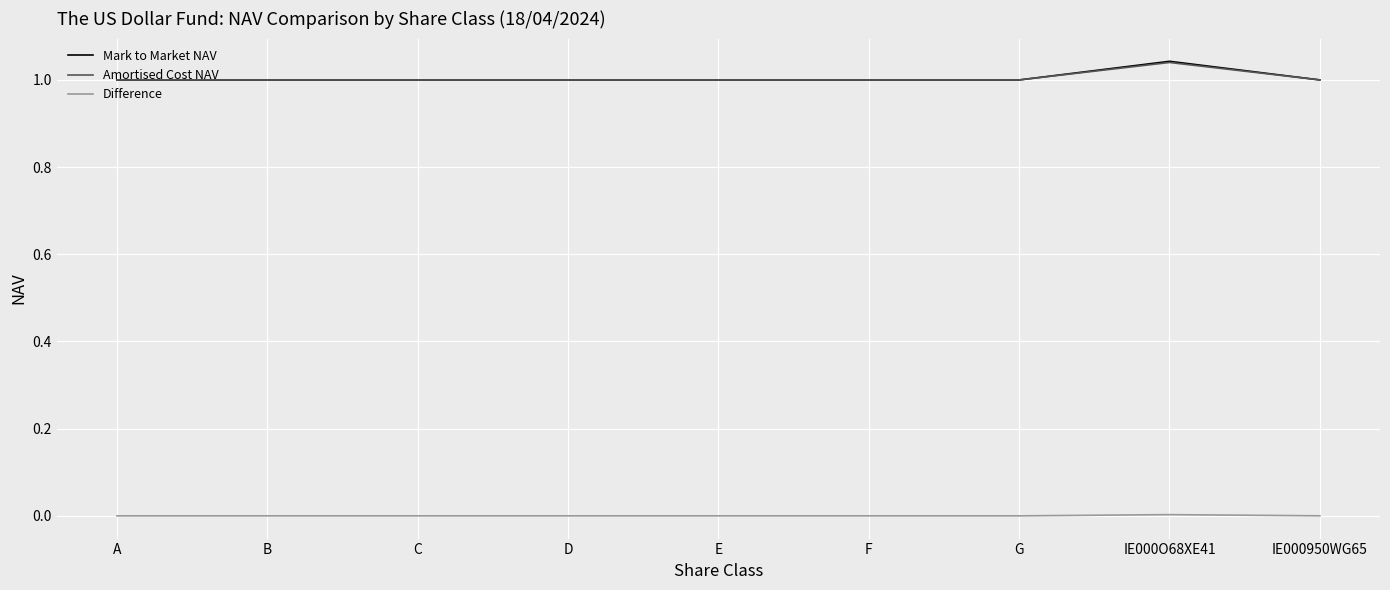

True or false: Amortised Cost NAV has a value of 0.6 at D.

False